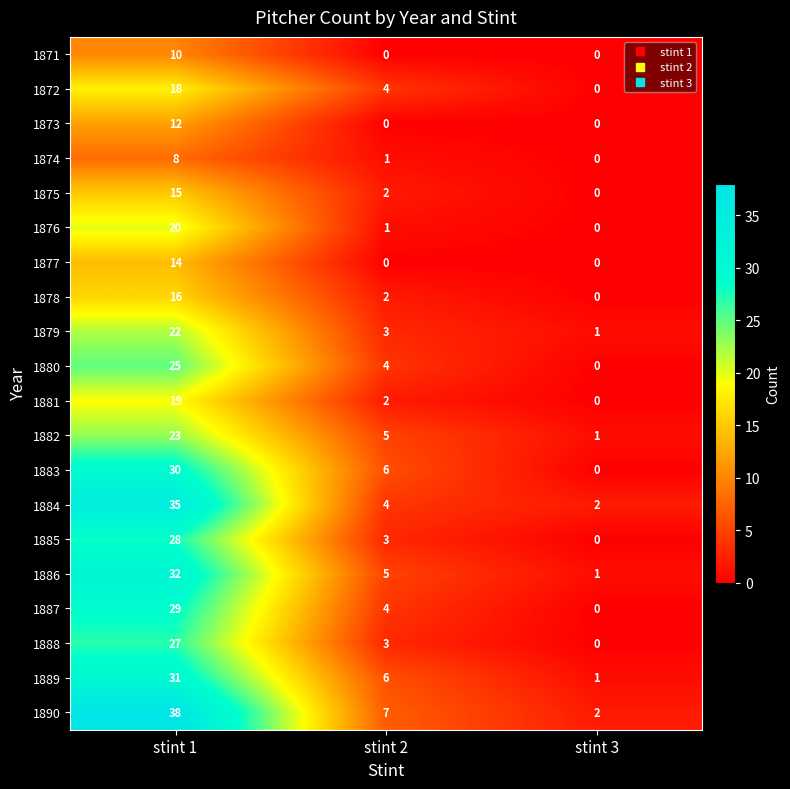

Which series has the widest spread of values?

1890